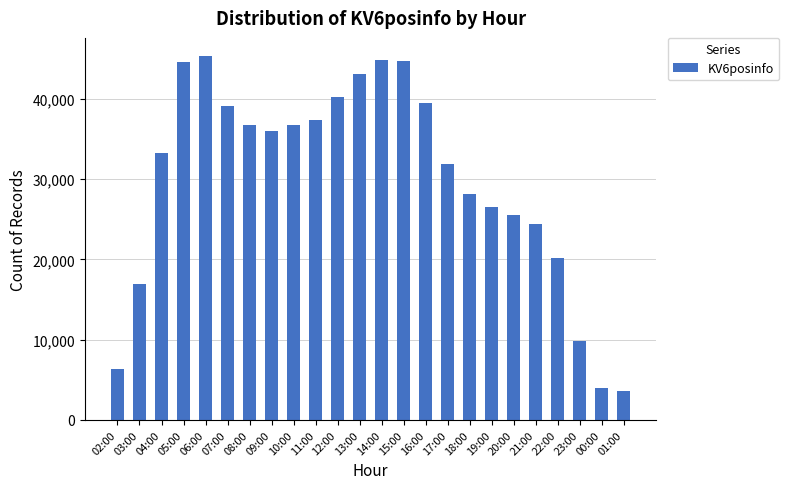

What is the smallest value displayed?

3585